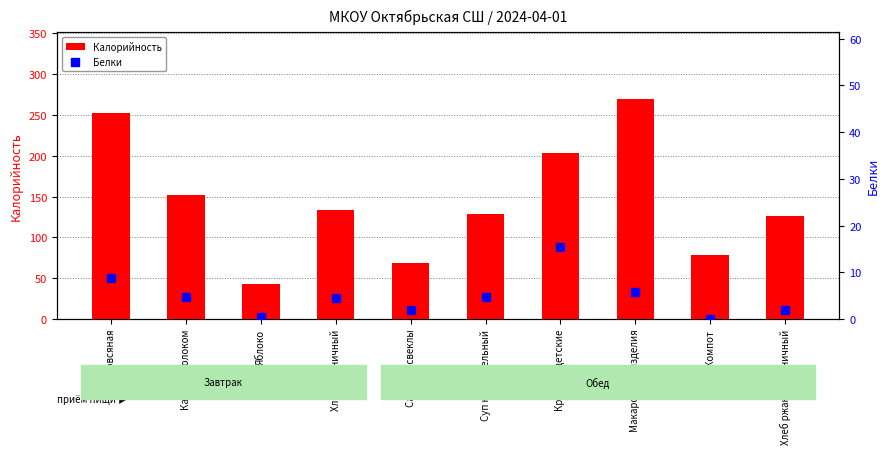

What is the lowest value of the Белки series?

0.1